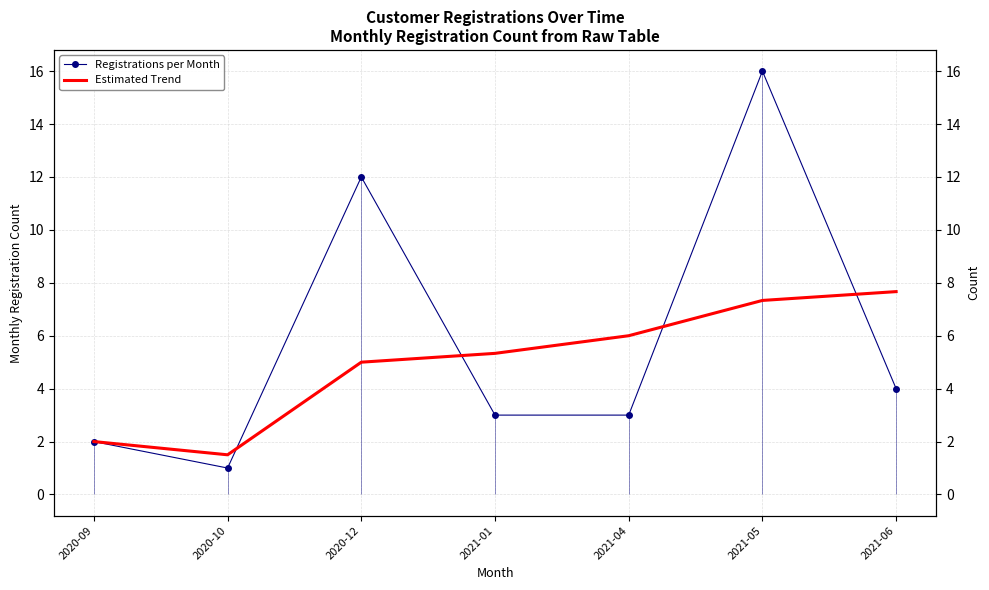

Which series has the largest total across all categories?

Registrations per Month